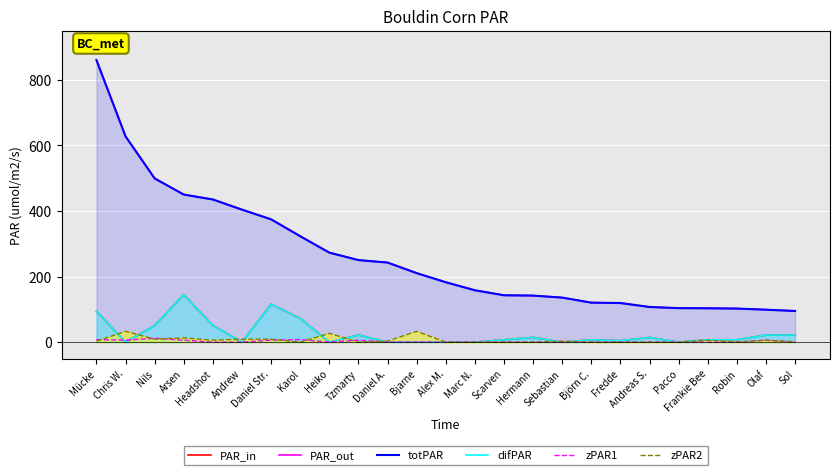

List the series in order of their peak value, lowest first.

zPAR1, zPAR2, PAR_in, difPAR, PAR_out, totPAR